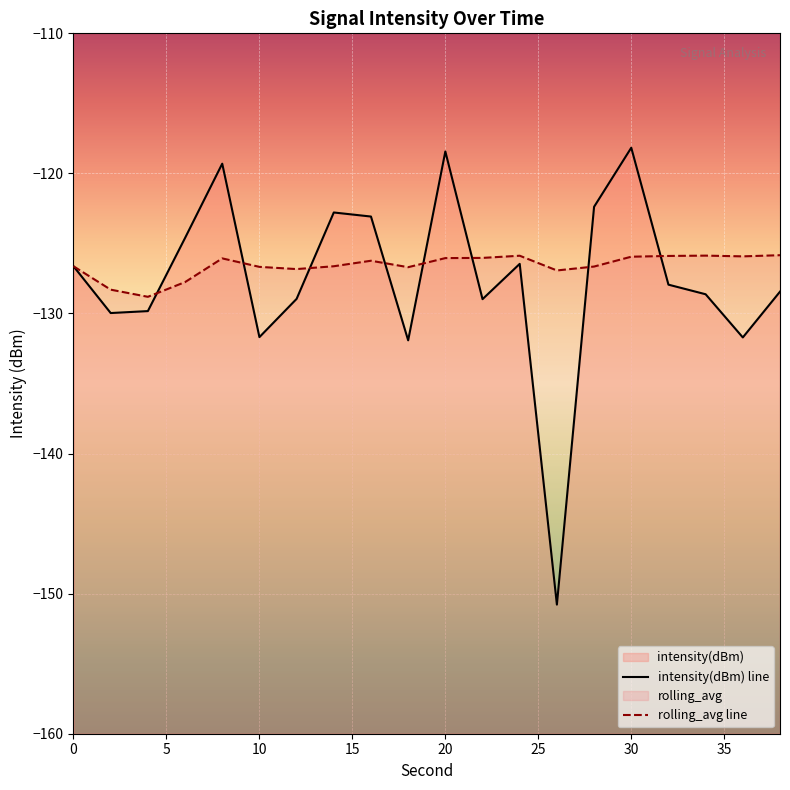

What is the highest value of the rolling_avg series?

-125.8